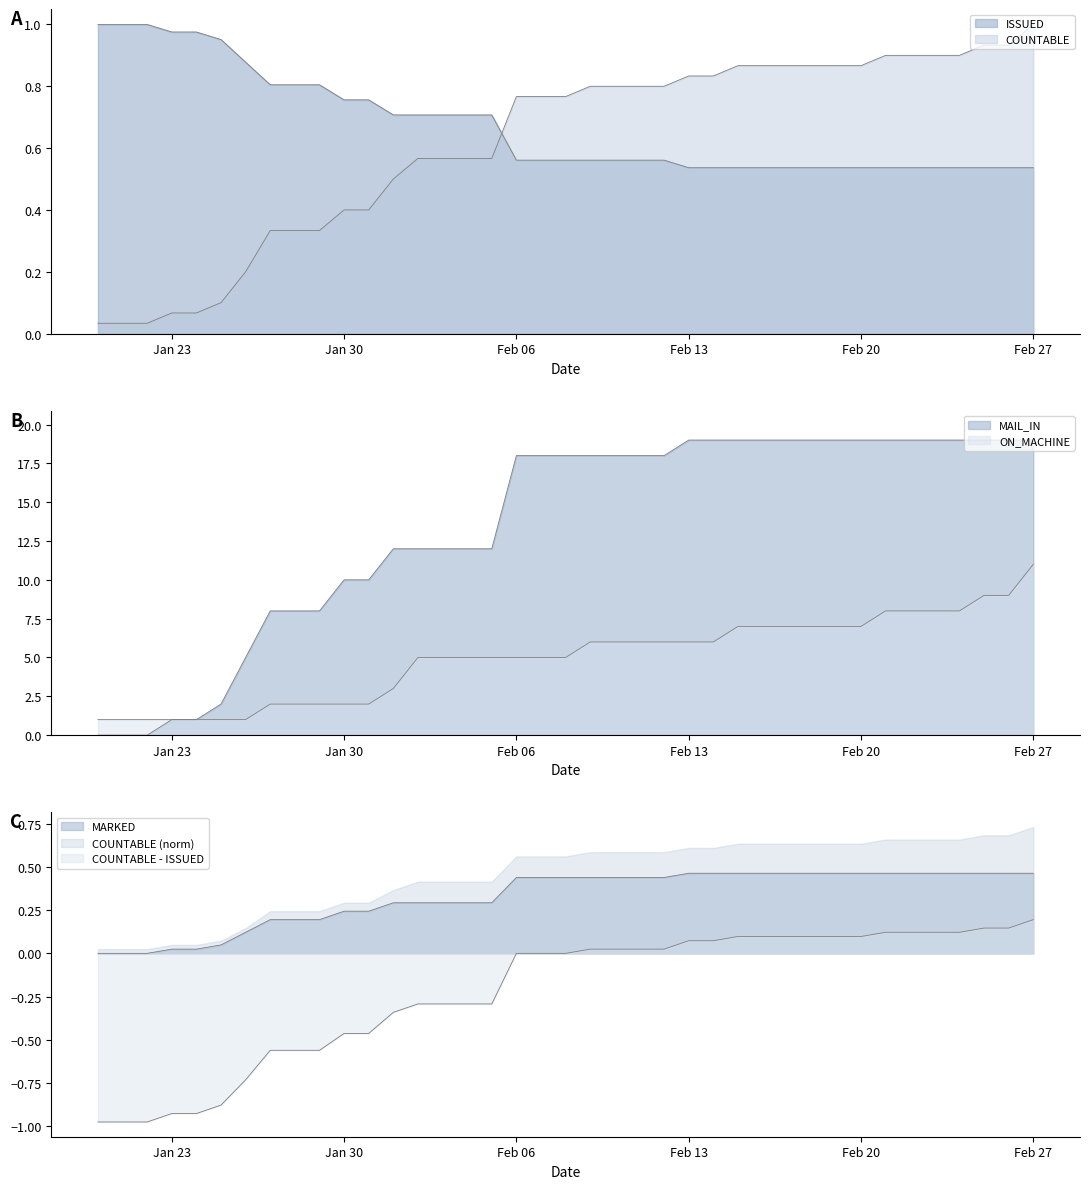

What is the difference between the second highest and second lowest values in the MAIL_IN series?

0.5